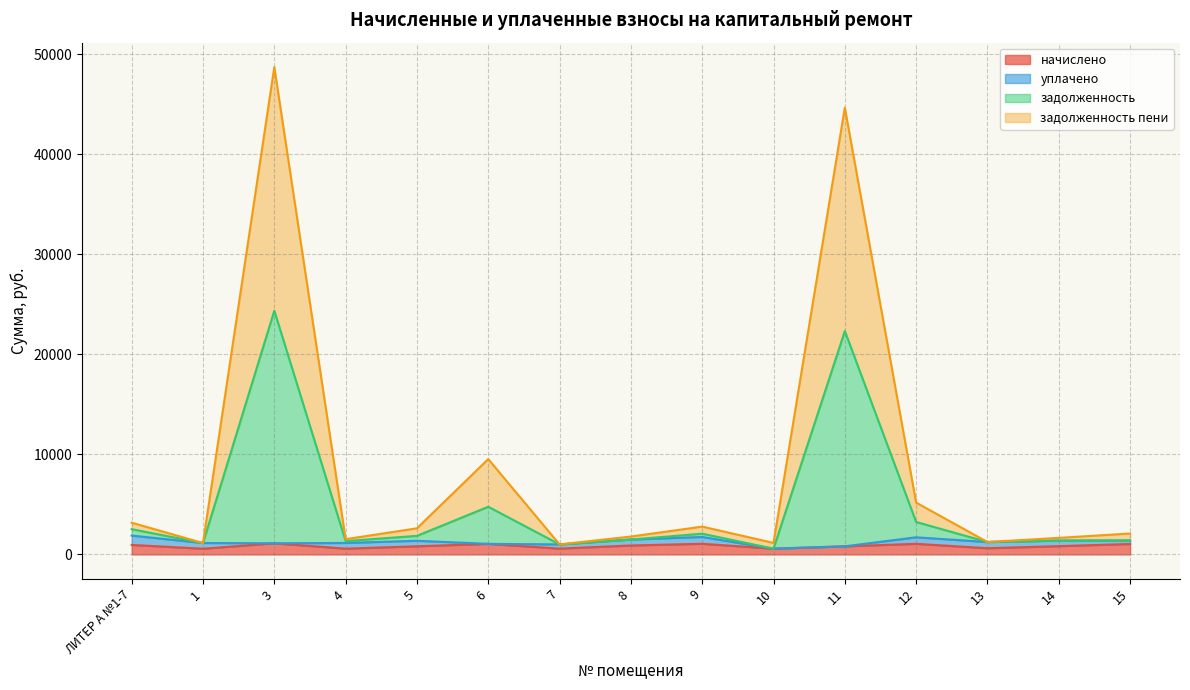

At which category is the sum across all series the highest?

3